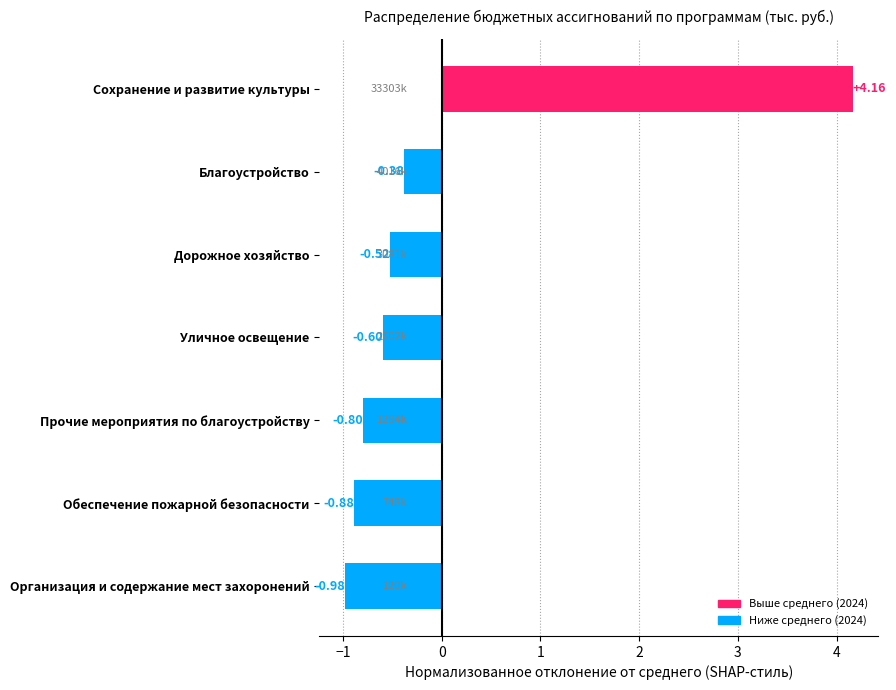

Which label corresponds to the smallest value in the chart?

Организация и содержание мест захоронений